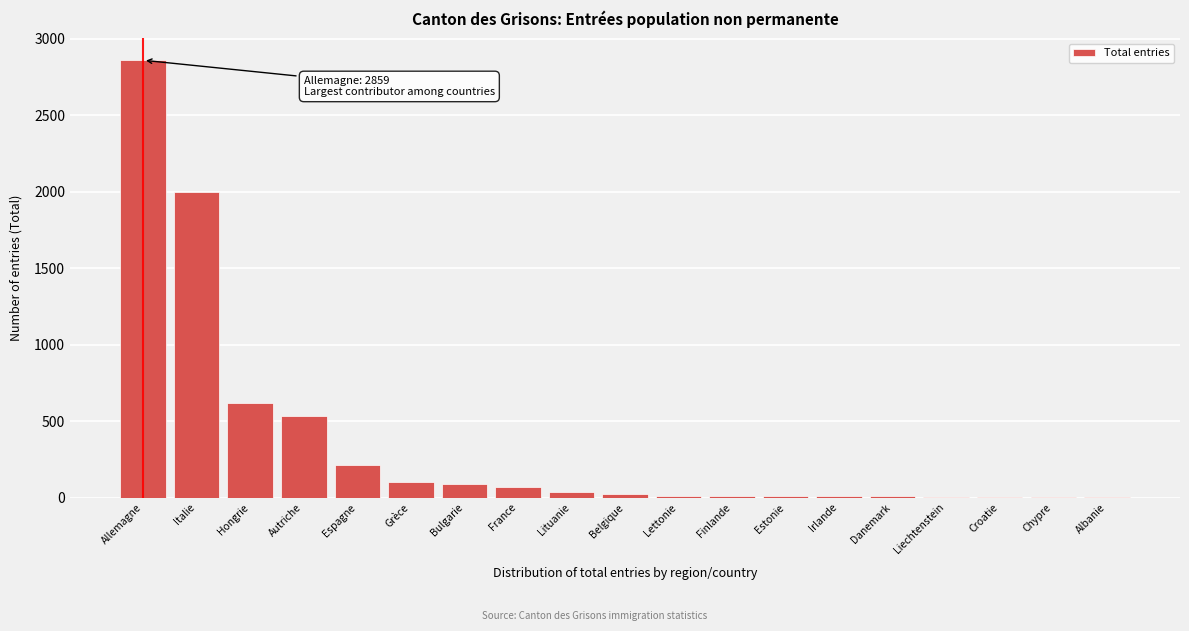

Which label corresponds to the largest value in the chart?

Allemagne